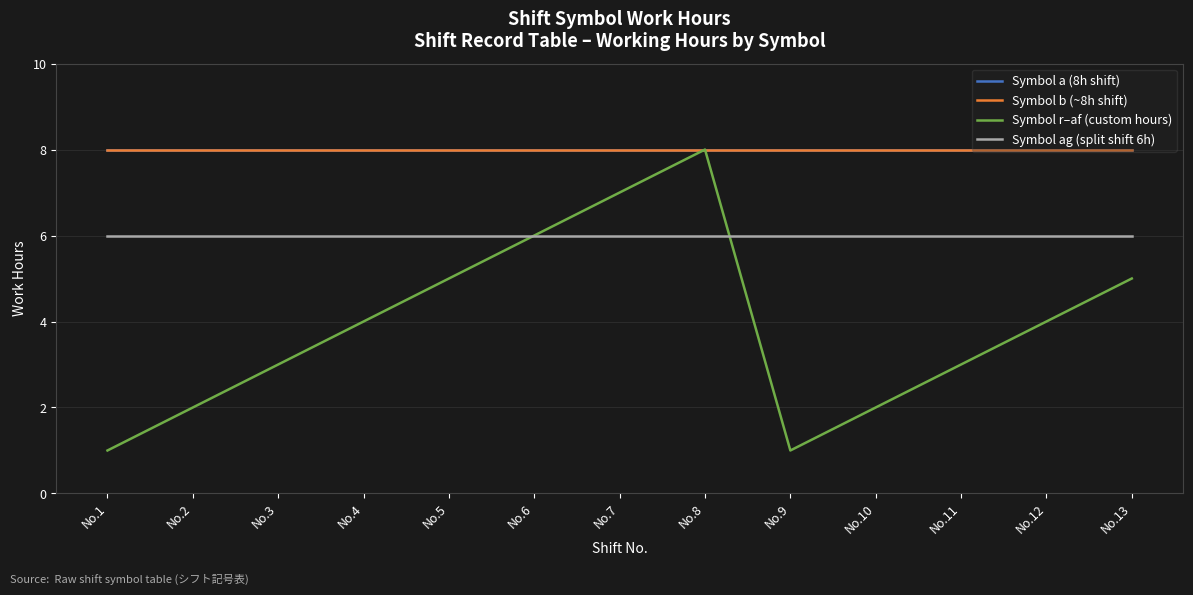

Rank the series at No.11 from highest to lowest value.

Symbol a (8h shift), Symbol b (~8h shift), Symbol ag (split shift 6h), Symbol r–af (custom hours)